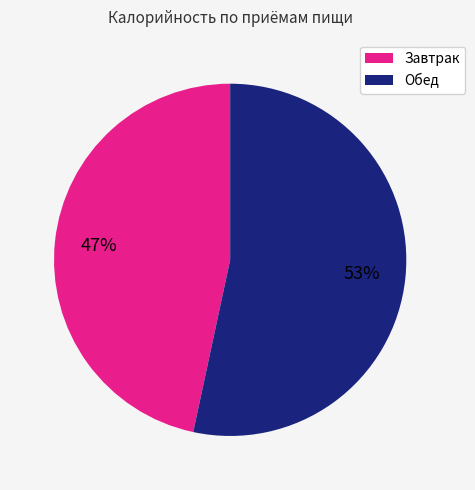

To the nearest percent, what is the average slice percentage?

50%